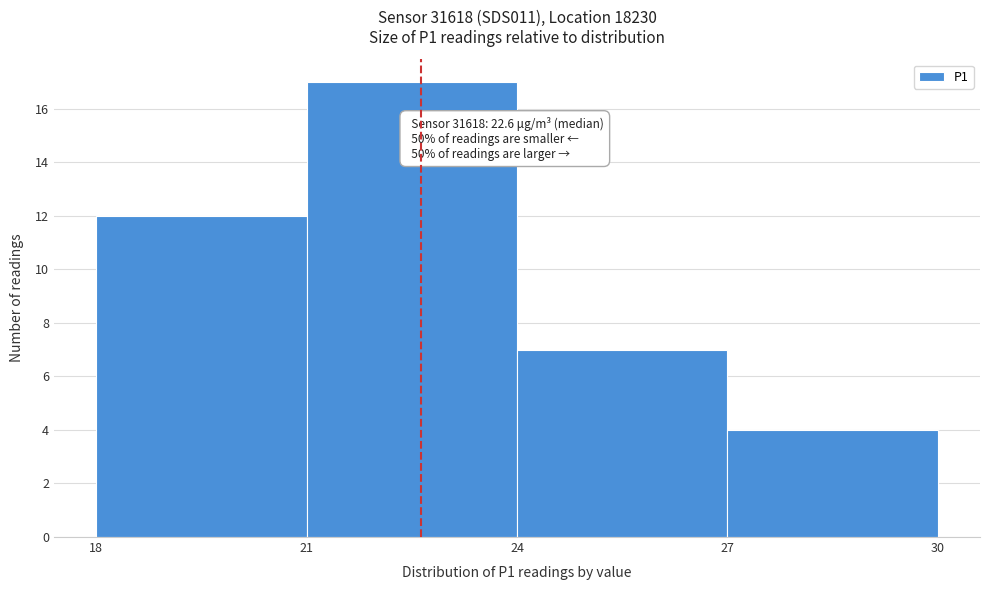

Which range on the x-axis has the tallest bar?

21 to 24